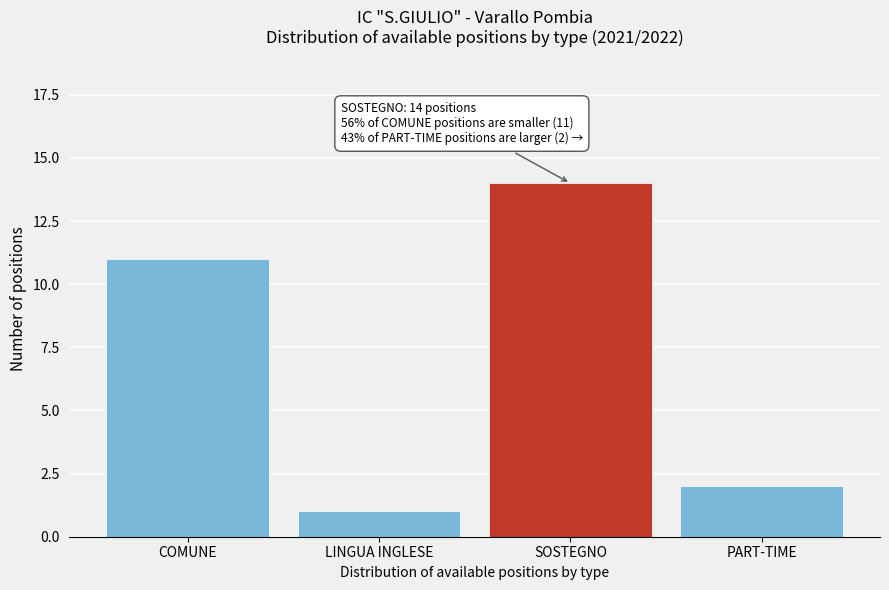

Reading right to left, extract all data points from this chart.

PART-TIME=2	SOSTEGNO=14	LINGUA INGLESE=1	COMUNE=11